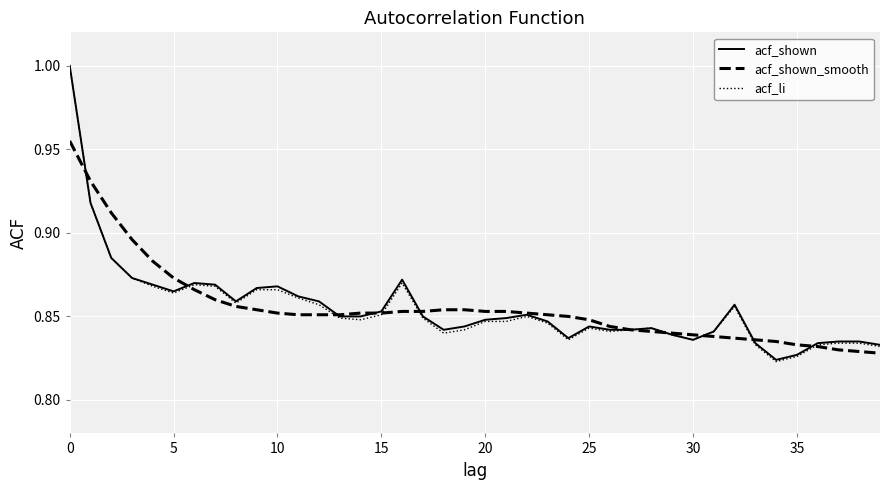

Which series has the largest range (max minus min)?

acf_li